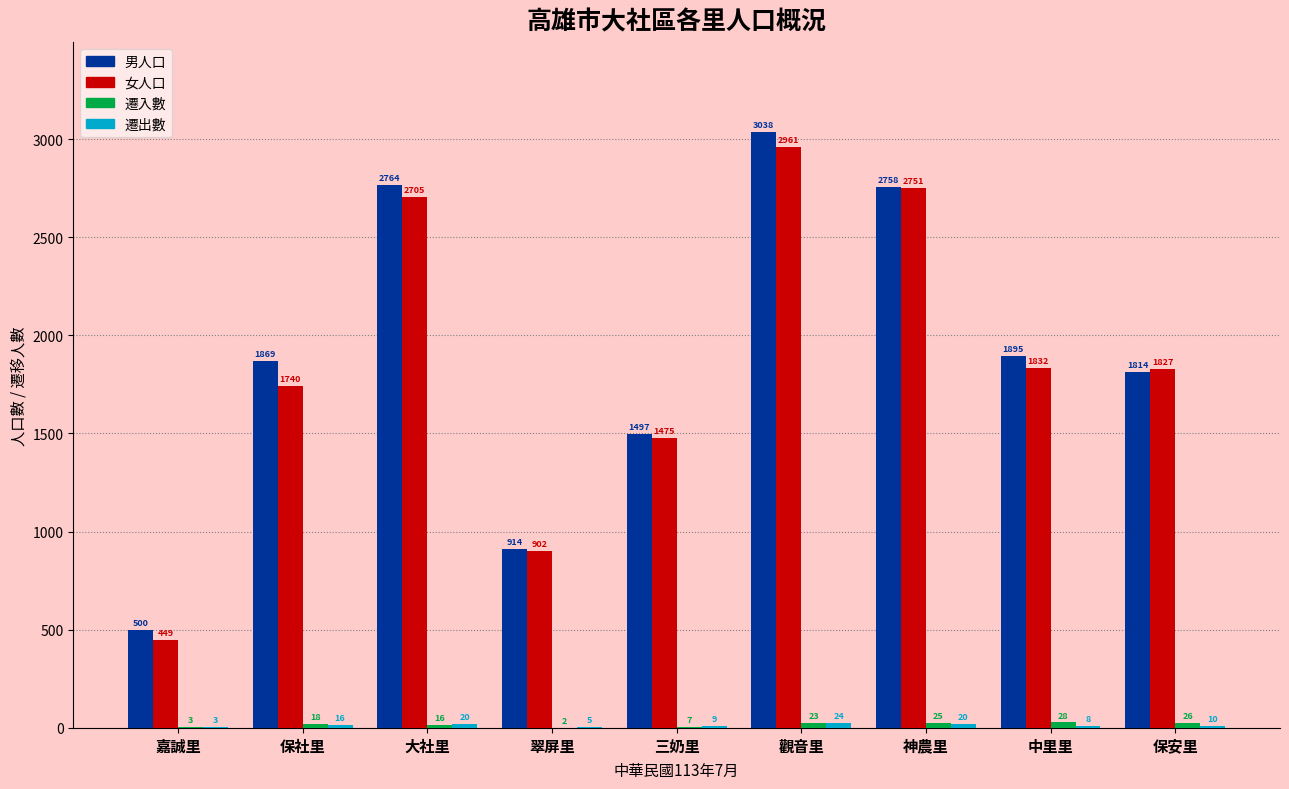

At which category is the sum across all series the highest?

觀音里